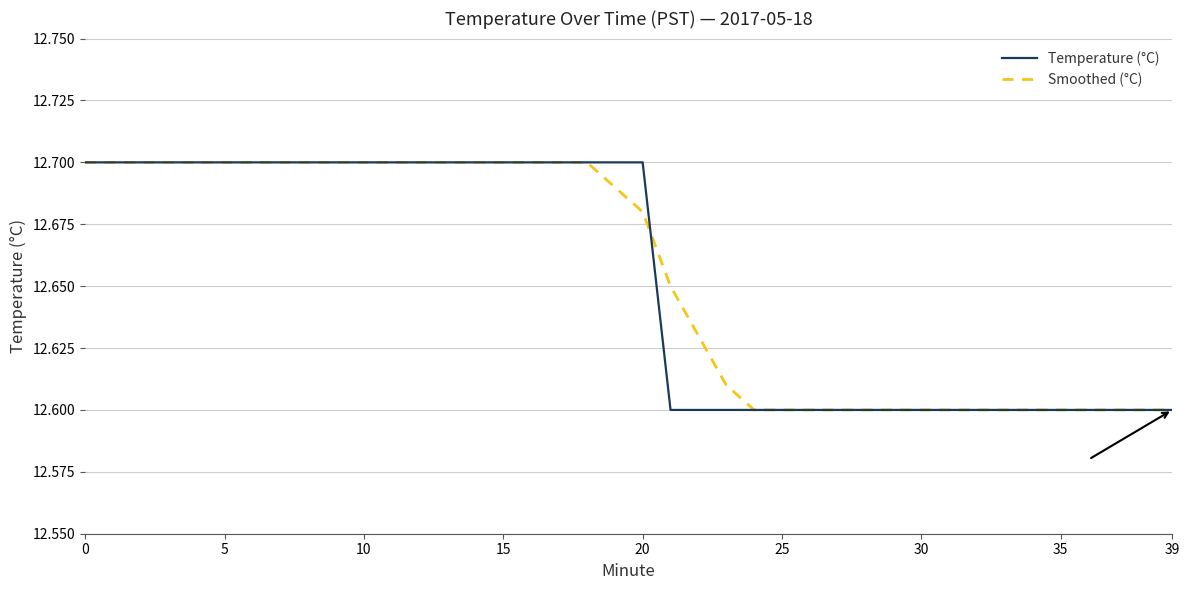

What is the lowest value of the Temperature (°C) series?

12.6